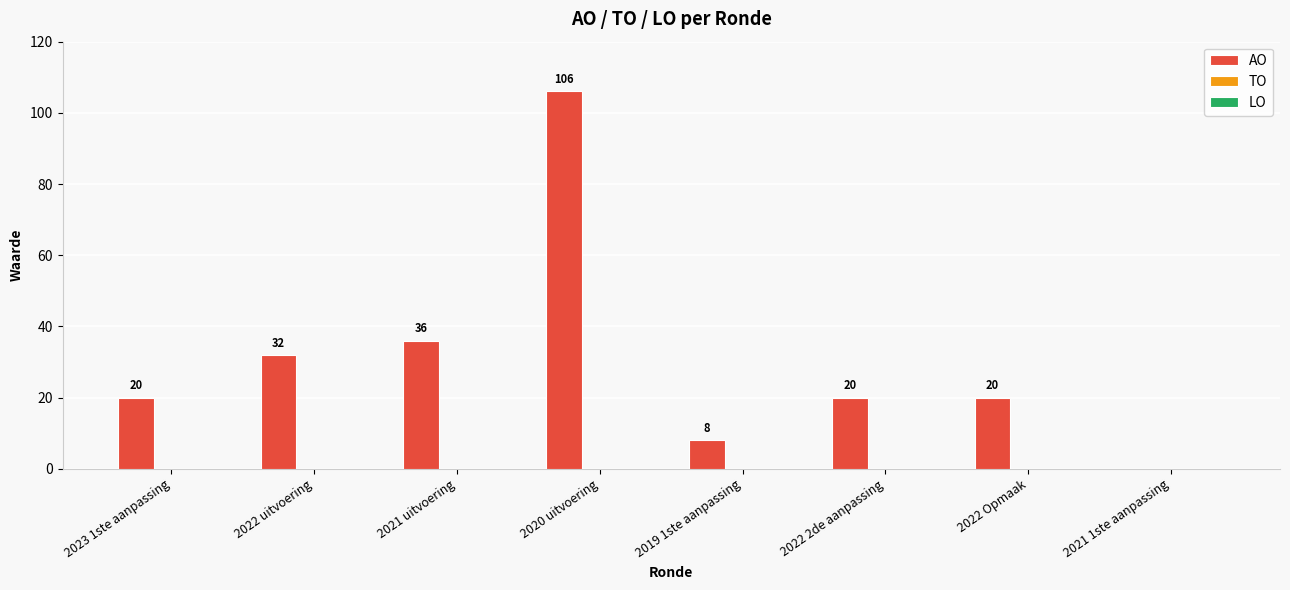

The chart shows a value of 8 at 2019 1ste aanpassing. True or false?

True